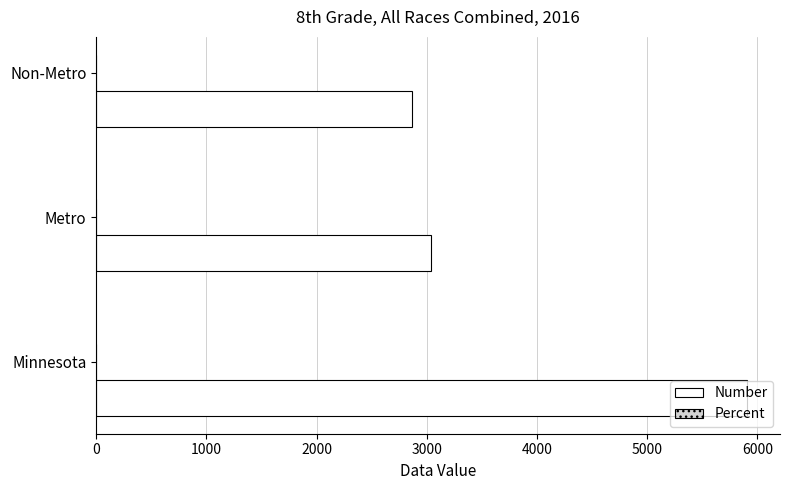

What is the highest value of the Number series?

5910.0